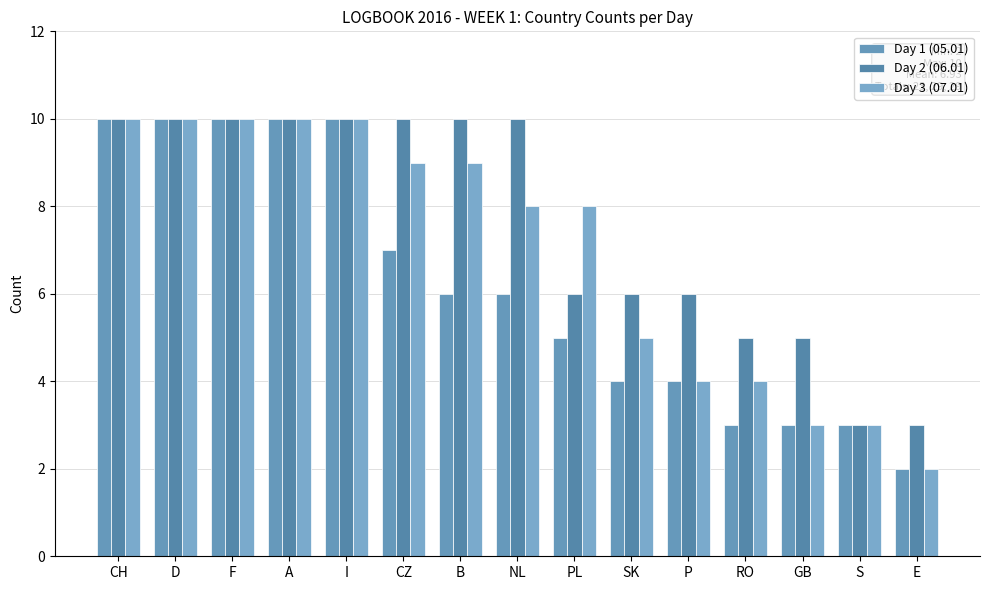

The Day 3 (07.01) series shows 15 at A. True or false?

False